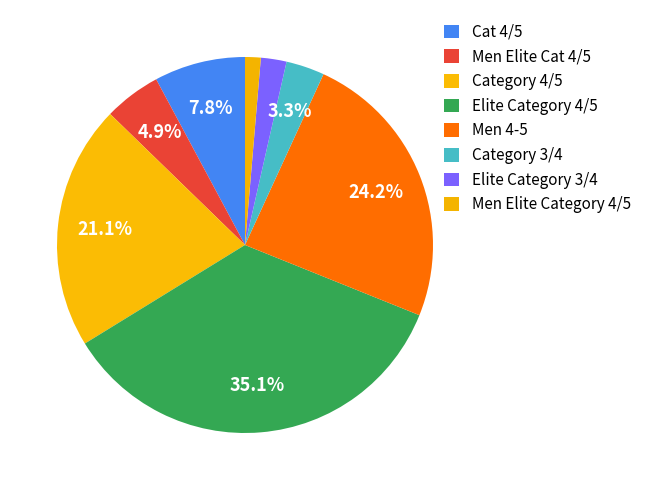

Is there a majority slice in this chart?

No